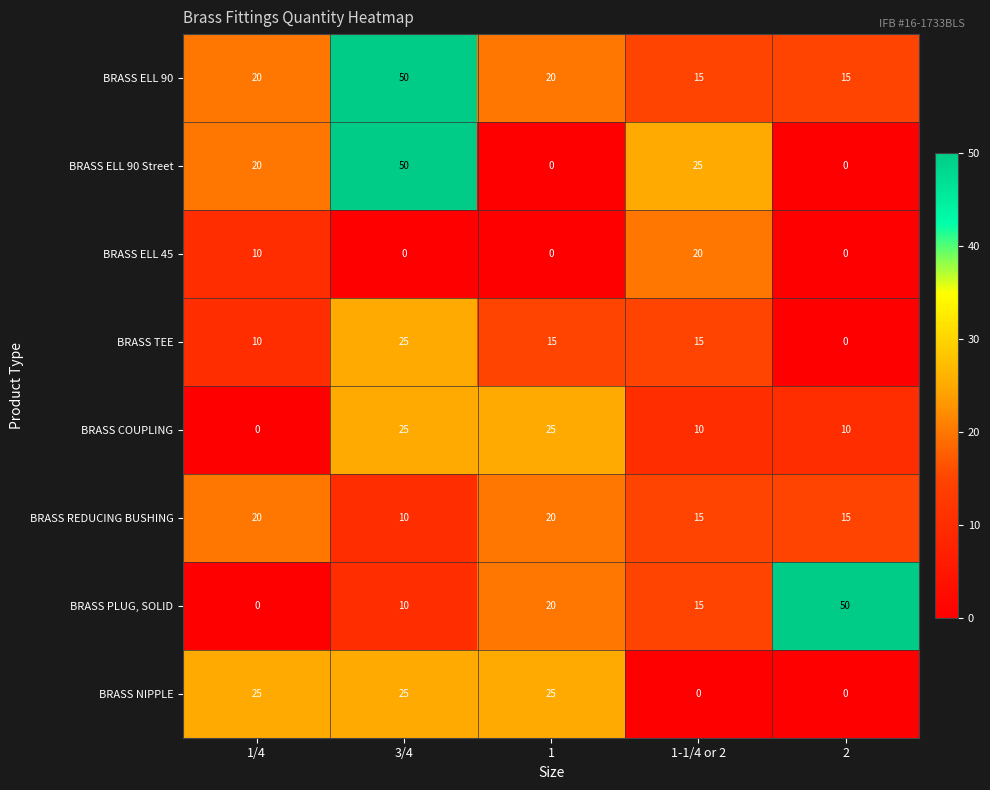

Is it true that BRASS ELL 45 equals 10 at 1/4?

True